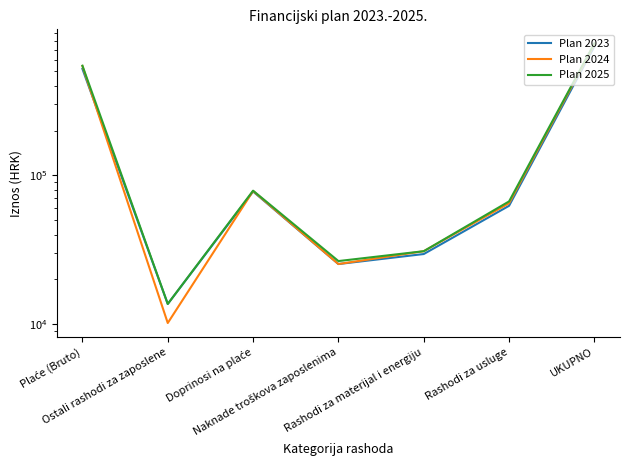

The value of Plan 2025 at Doprinosi na plaće is 78887. True or false?

True